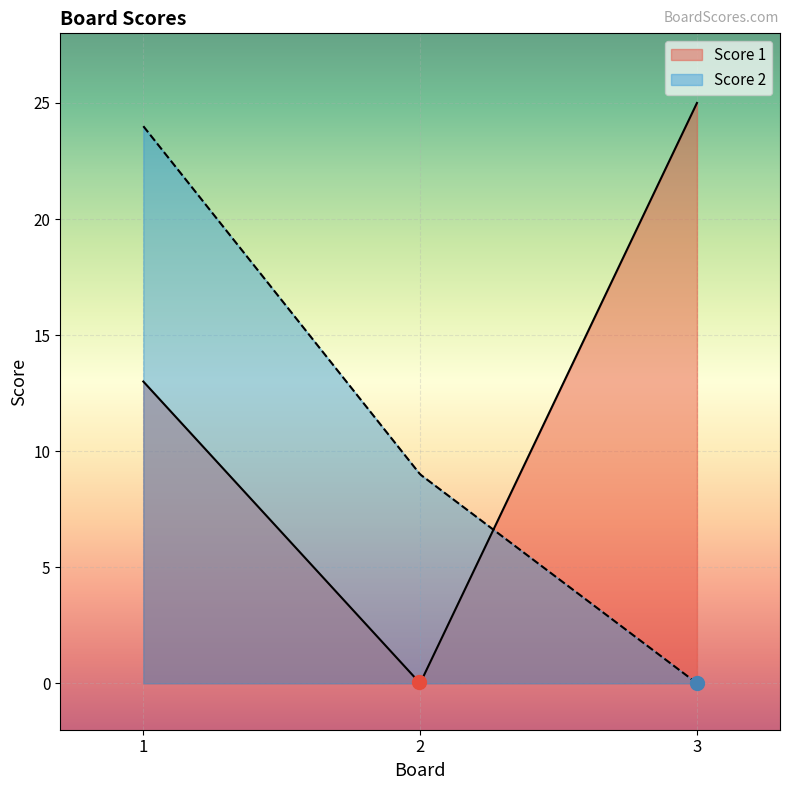

At which label is Score 1 closest to 12?

1